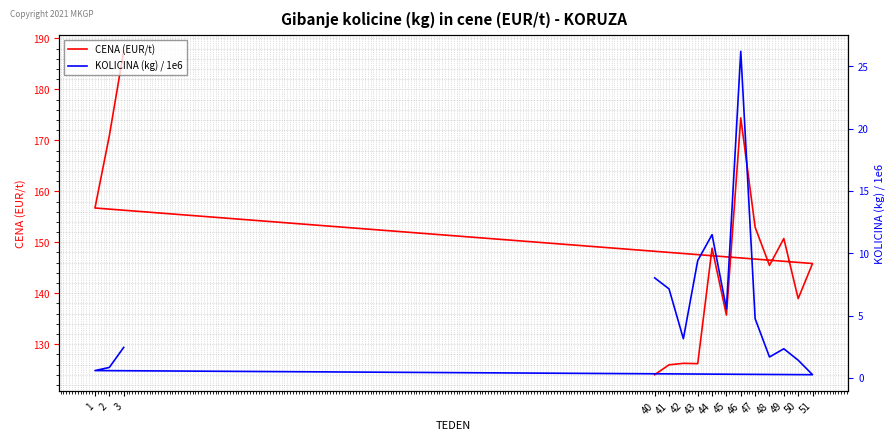

List the labels in order of KOLICINA (kg) / 1e6 value, largest first.

46, 44, 43, 40, 41, 45, 47, 42, 3, 49, 48, 50, 2, 1, 51